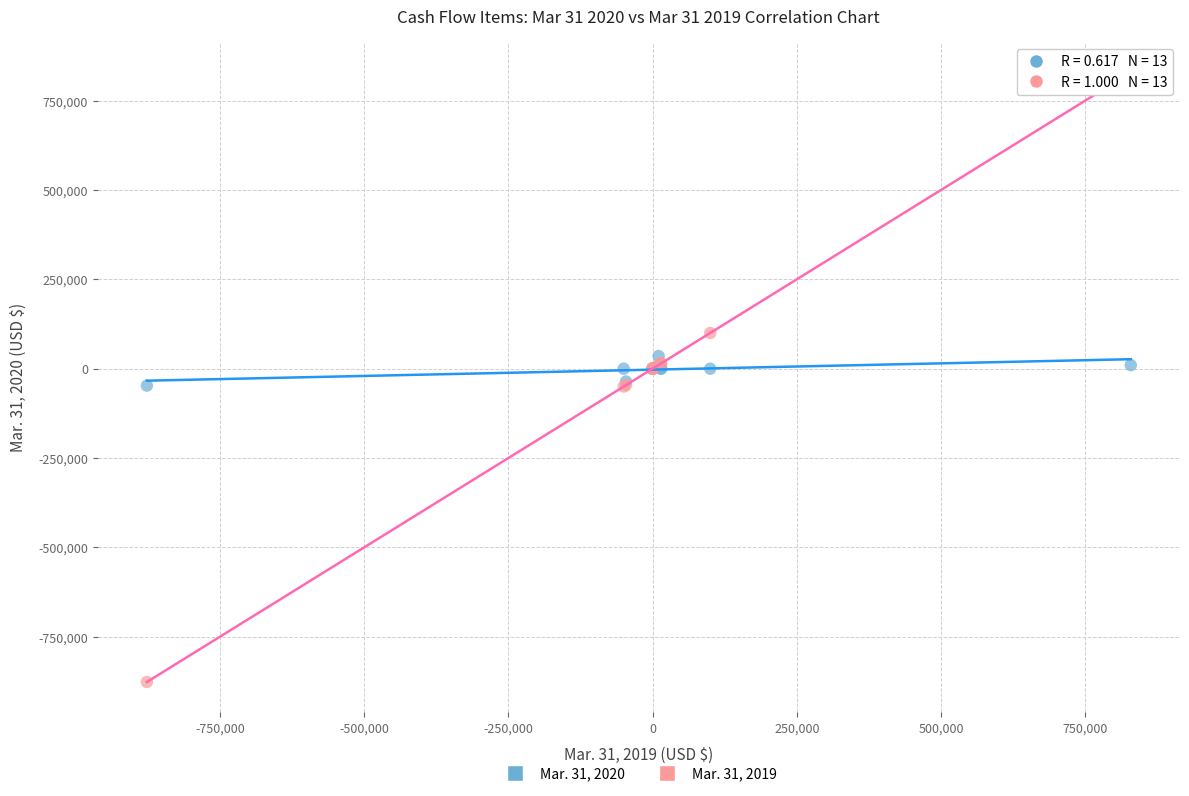

Which series contains the lowest Y value?

Mar. 31, 2019